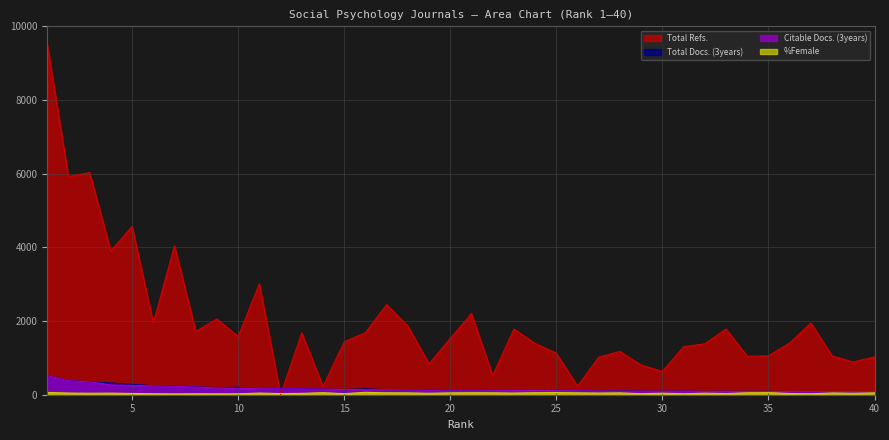

What is the difference between the maximum and minimum values in the %Female series?

42